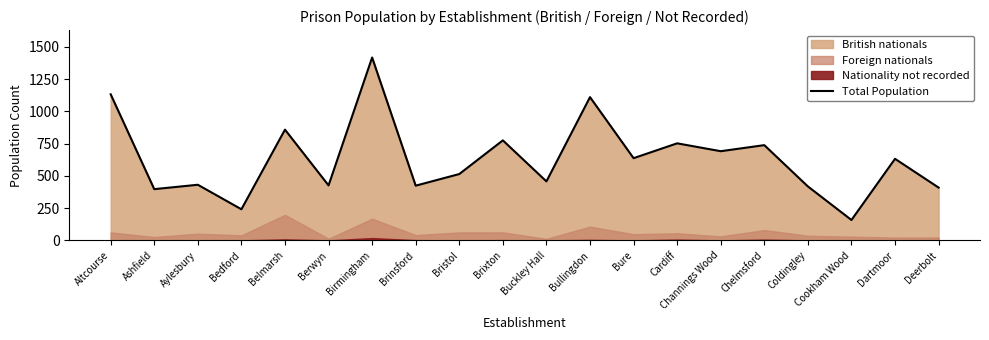

The value at Bedford is 117. True or false?

False